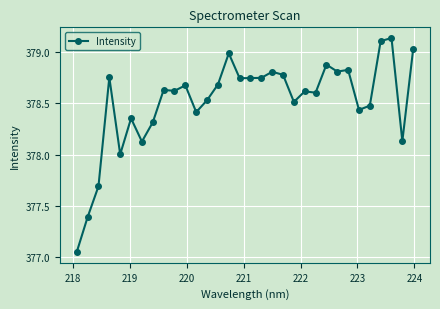

What is the value of the 24th point from the left?

378.9